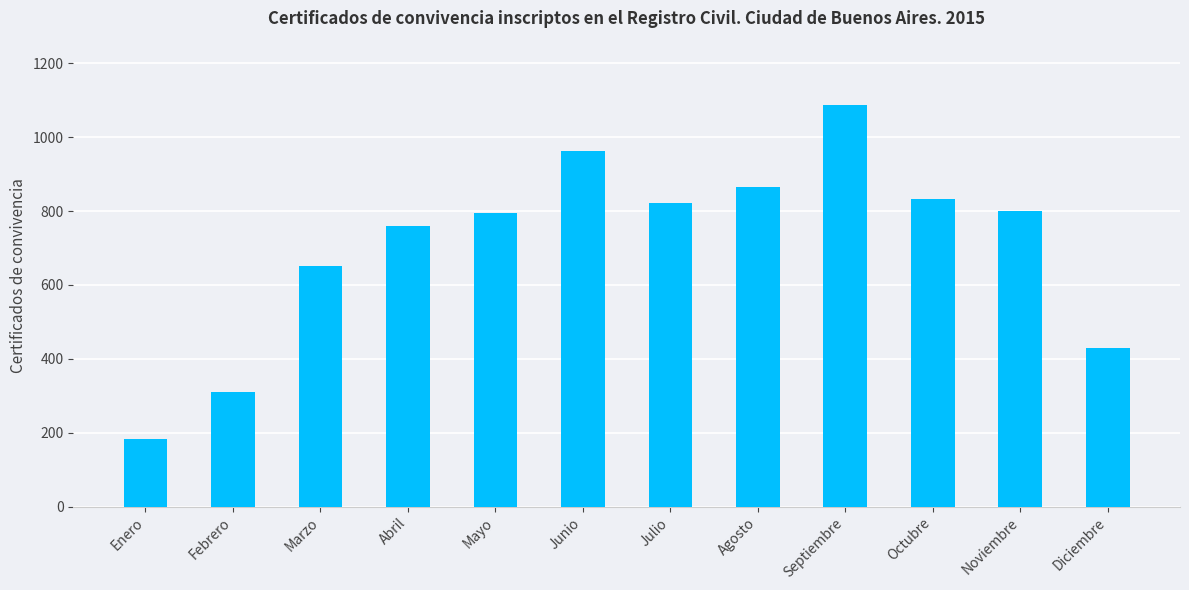

The chart shows a value of 651 at Marzo. True or false?

True